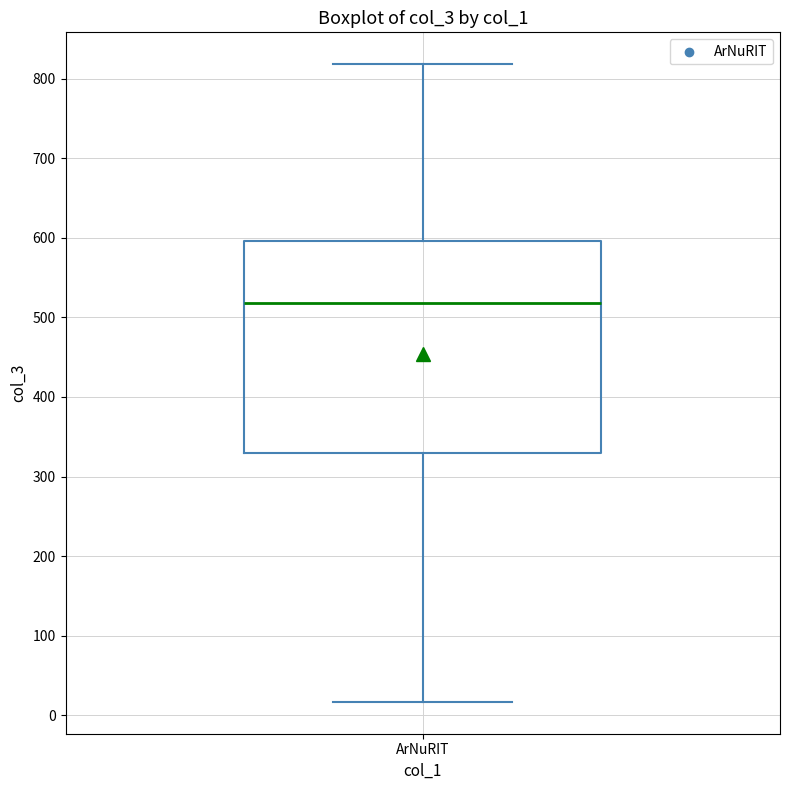

Read this box plot against the y-axis: the position of the median line, the range covered by the box, and the ends of both whiskers. The values are not printed on the chart, so give them approximately, as read against the axis.

median 520, box 330 to 600, whiskers 20 to 820